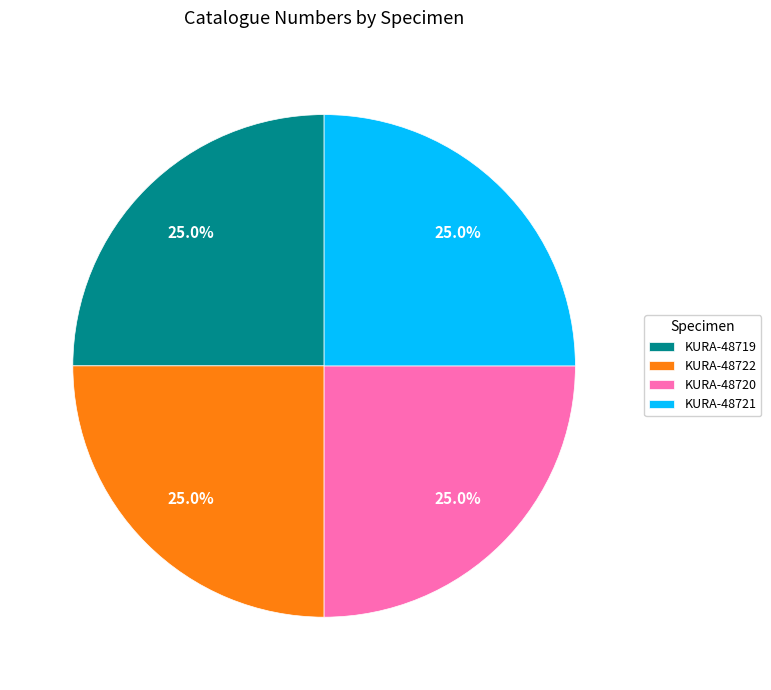

Does KURA-48721 represent more than half of the total?

No